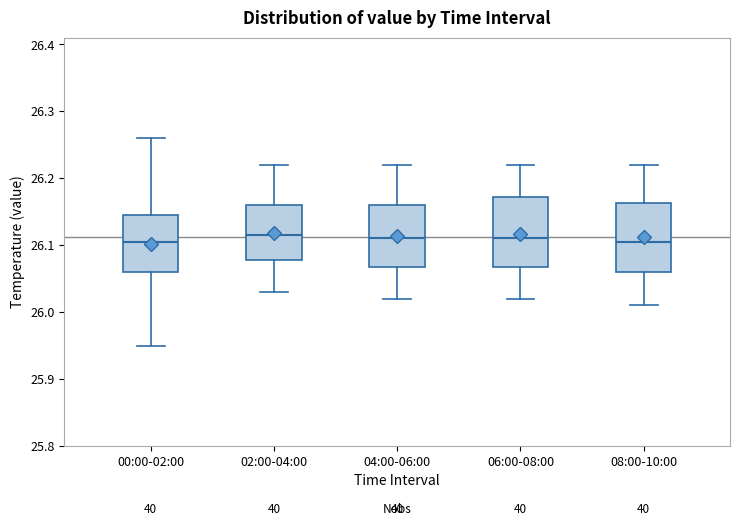

Reading left to right, transcribe this box plot: for each box, give where its median line is, the range the box spans, and where its two whiskers end, as read against the y-axis. The values are not printed on the chart, so give them approximately, as read against the axis.

00:00-02:00: median 26.11, box 26.06 to 26.15, whiskers 25.95 to 26.26
02:00-04:00: median 26.12, box 26.08 to 26.16, whiskers 26.03 to 26.22
04:00-06:00: median 26.11, box 26.07 to 26.16, whiskers 26.02 to 26.22
06:00-08:00: median 26.11, box 26.07 to 26.17, whiskers 26.02 to 26.22
08:00-10:00: median 26.11, box 26.06 to 26.16, whiskers 26.01 to 26.22